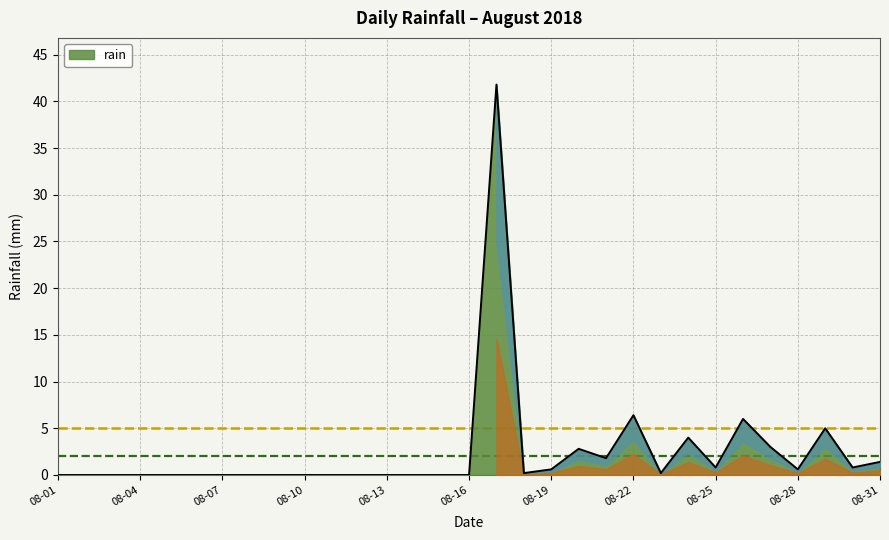

True or false: the data has more than 2 interior local peaks.

True